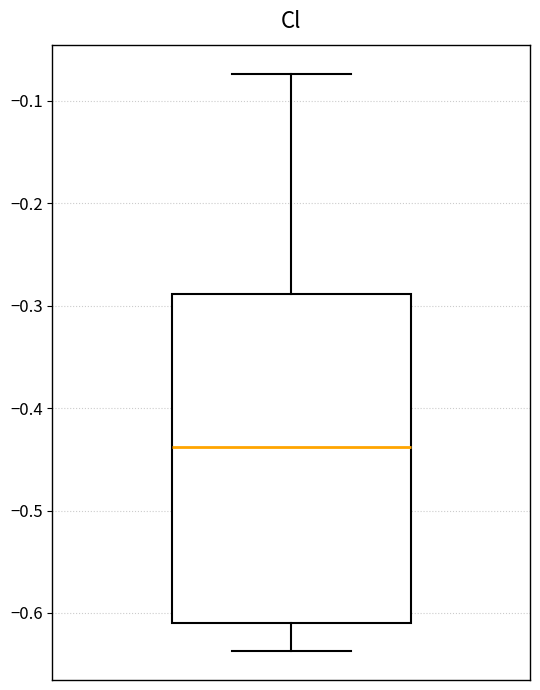

Where does the upper whisker of the box end on the y-axis? The values are not printed on the chart, so give them approximately, as read against the axis.

-0.07